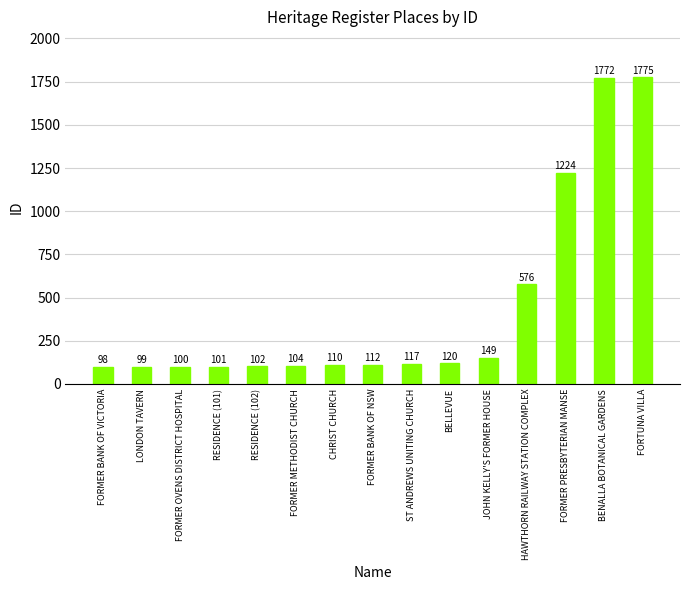

What is the change in value from RESIDENCE (101) to RESIDENCE (102)?

+1